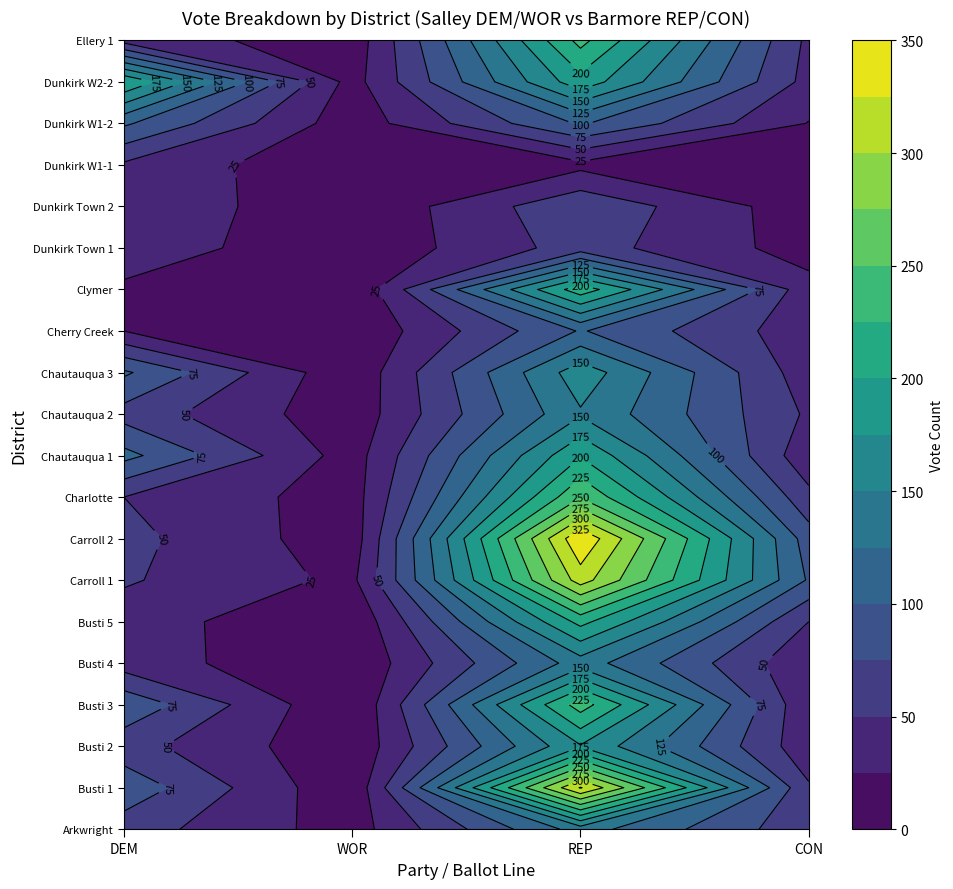

Reading left to right, what are all the values shown in this chart?

Arkwright: DEM=62	WOR=13	REP=136	CON=58
Busti 1: DEM=92	WOR=4	REP=327	CON=53
Busti 2: DEM=60	WOR=5	REP=173	CON=33
Busti 3: DEM=94	WOR=0	REP=237	CON=29
Busti 4: DEM=38	WOR=2	REP=138	CON=29
Busti 5: DEM=37	WOR=3	REP=208	CON=50
Carroll 1: DEM=53	WOR=19	REP=312	CON=97
Carroll 2: DEM=58	WOR=10	REP=347	CON=87
Charlotte: DEM=50	WOR=13	REP=248	CON=57
Chautauqua 1: DEM=108	WOR=13	REP=198	CON=32
Chautauqua 2: DEM=65	WOR=8	REP=147	CON=46
Chautauqua 3: DEM=104	WOR=5	REP=165	CON=35
Cherry Creek: DEM=25	WOR=3	REP=102	CON=35
Clymer: DEM=20	WOR=2	REP=215	CON=34
Dunkirk Town 1: DEM=41	WOR=4	REP=61	CON=14
Dunkirk Town 2: DEM=48	WOR=2	REP=70	CON=10
Dunkirk W1-1: DEM=46	WOR=3	REP=18	CON=8
Dunkirk W1-2: DEM=104	WOR=10	REP=103	CON=24
Dunkirk W2-2: DEM=199	WOR=15	REP=191	CON=41
Ellery 1: DEM=40	WOR=9	REP=233	CON=44